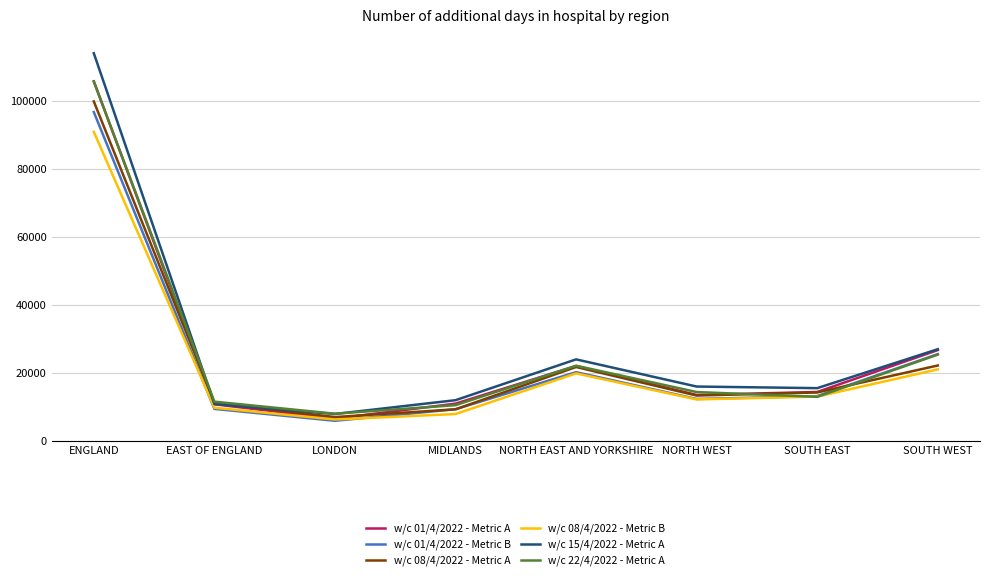

At which label does w/c 08/4/2022 - Metric A reach its peak?

ENGLAND